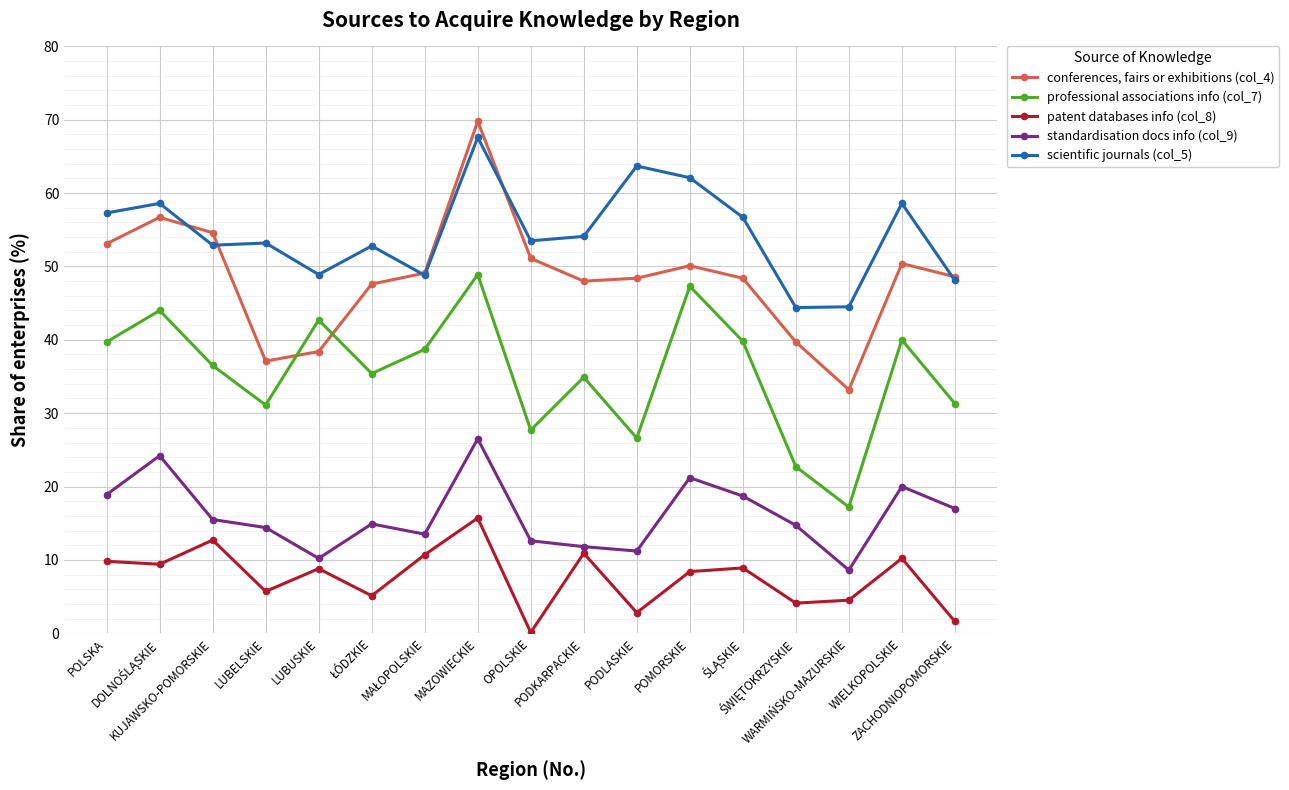

The patent databases info (col_8) series shows 2.8 at PODLASKIE. True or false?

True